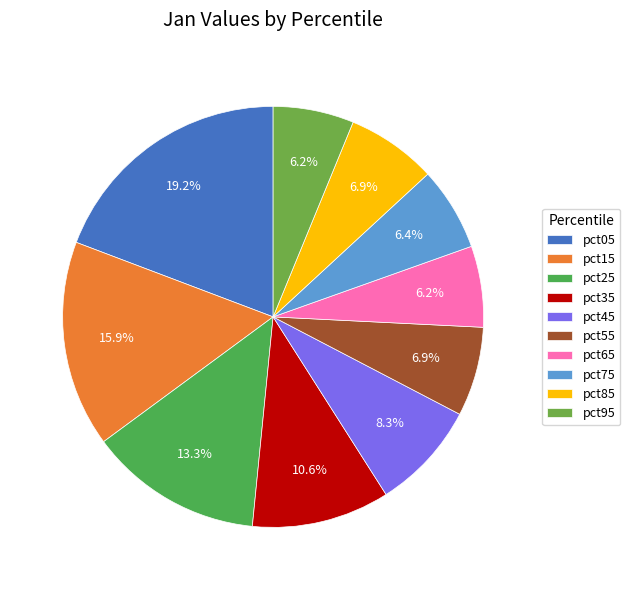

Is there a majority slice in this chart?

No